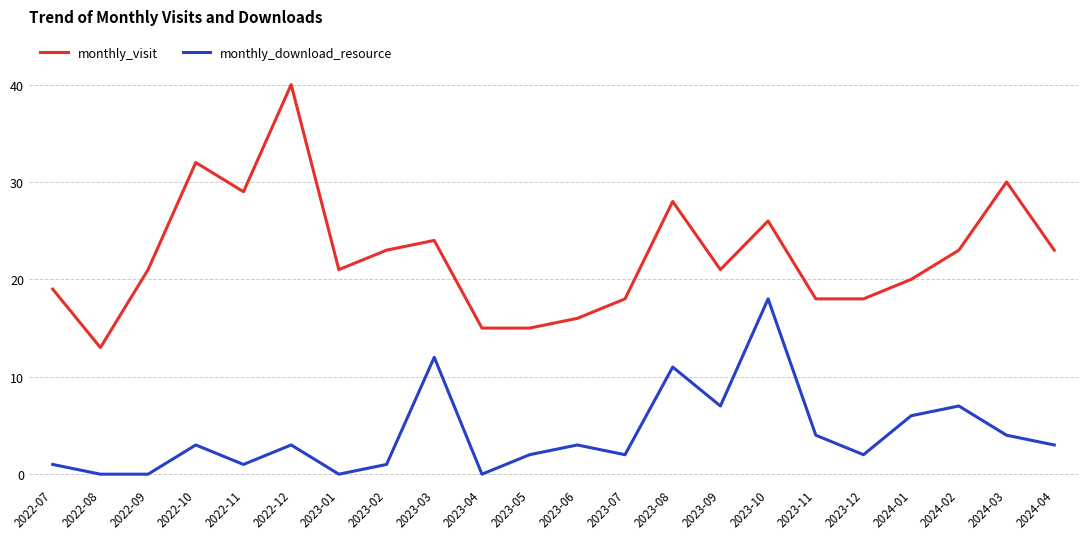

True or false: monthly_download_resource and monthly_visit intersect in this chart.

False